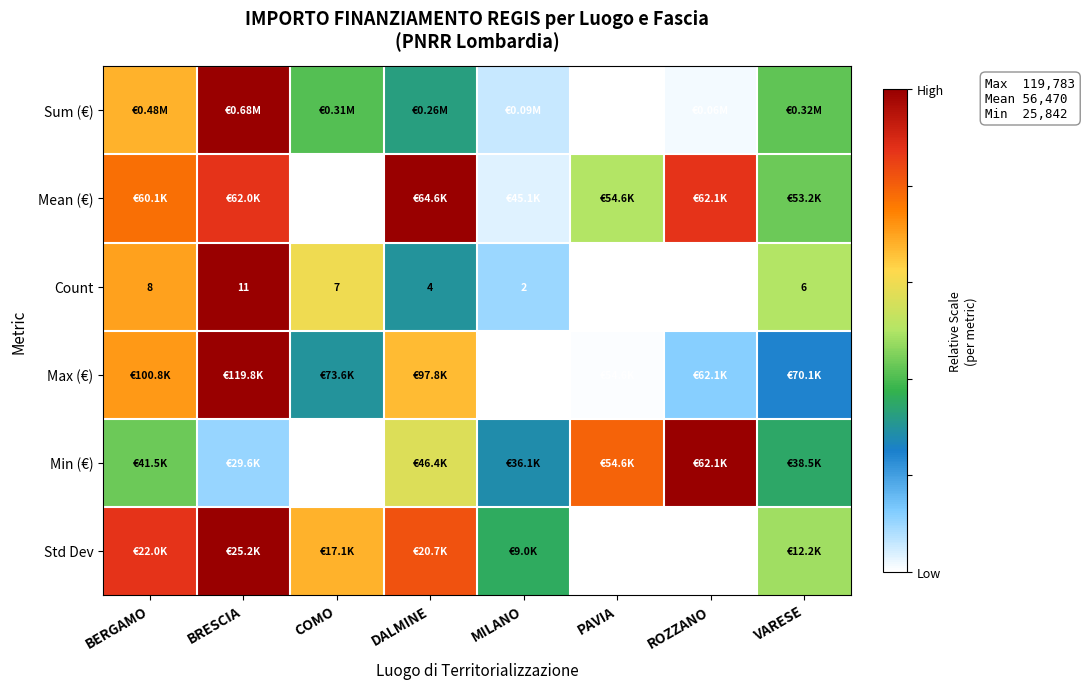

At which label does Count first exceed 6?

BERGAMO